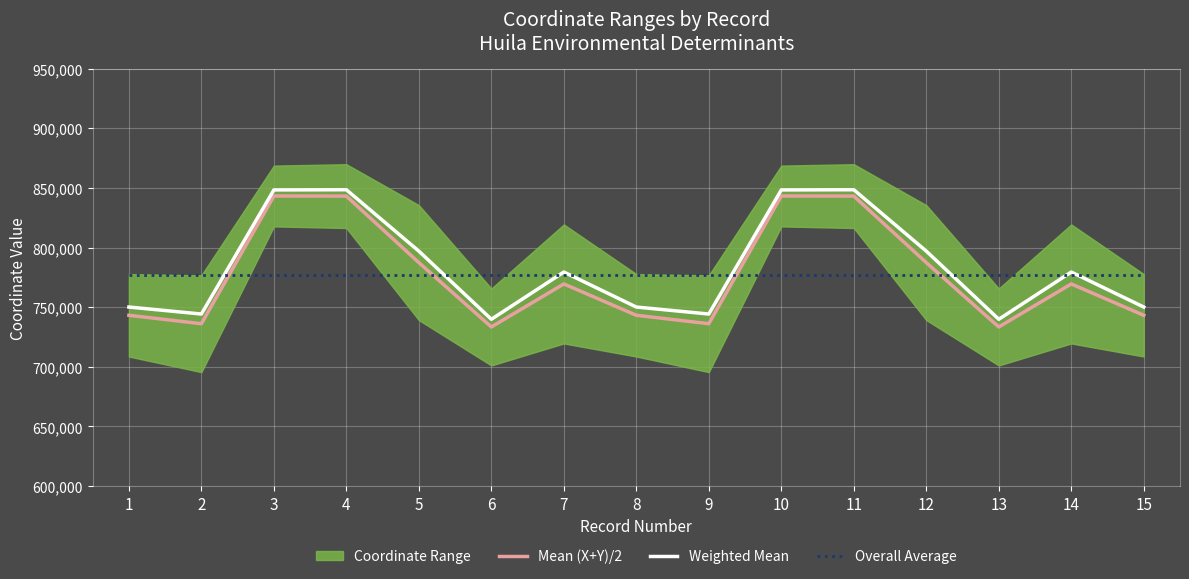

Rank the categories by Weighted Mean value from lowest to highest.

6, 13, 2, 9, 1, 8, 15, 7, 14, 5, 12, 3, 10, 4, 11